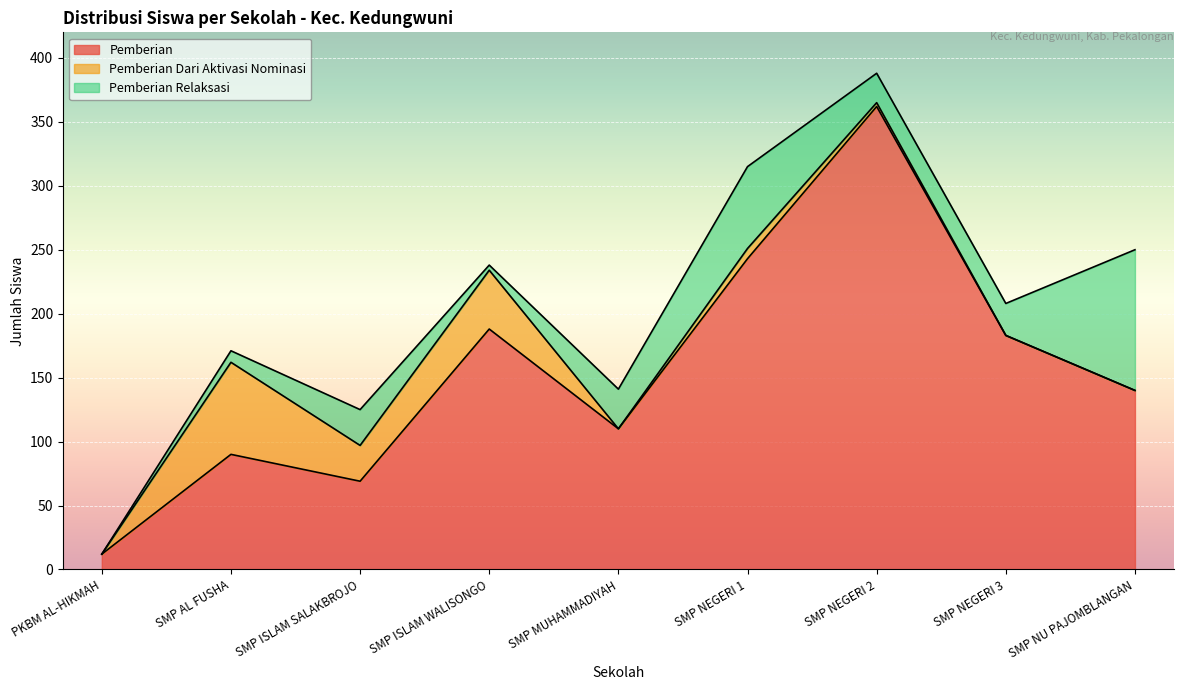

Which series has the largest total across all categories?

Pemberian